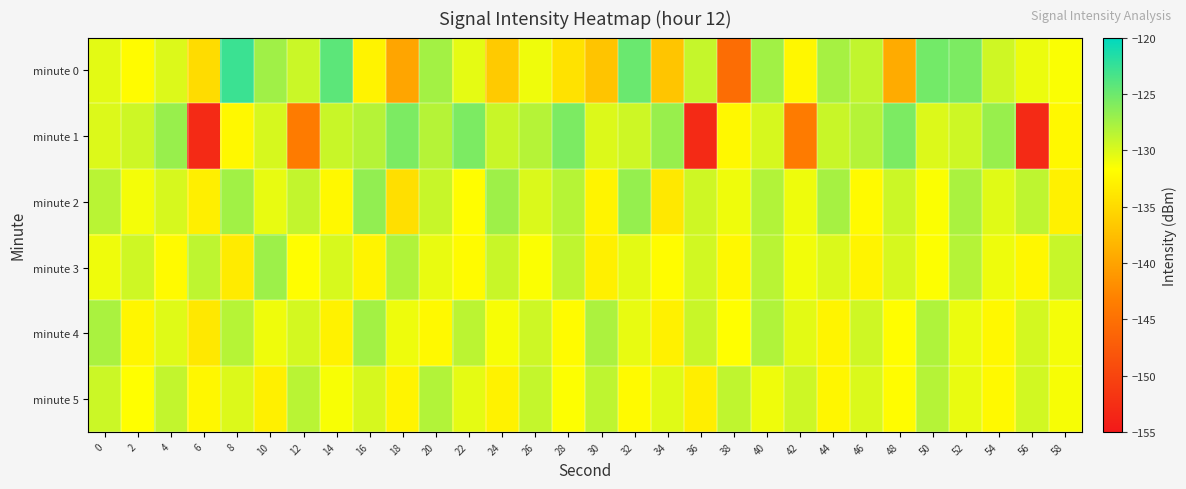

What is the difference between the highest and lowest values at 32?

7.2